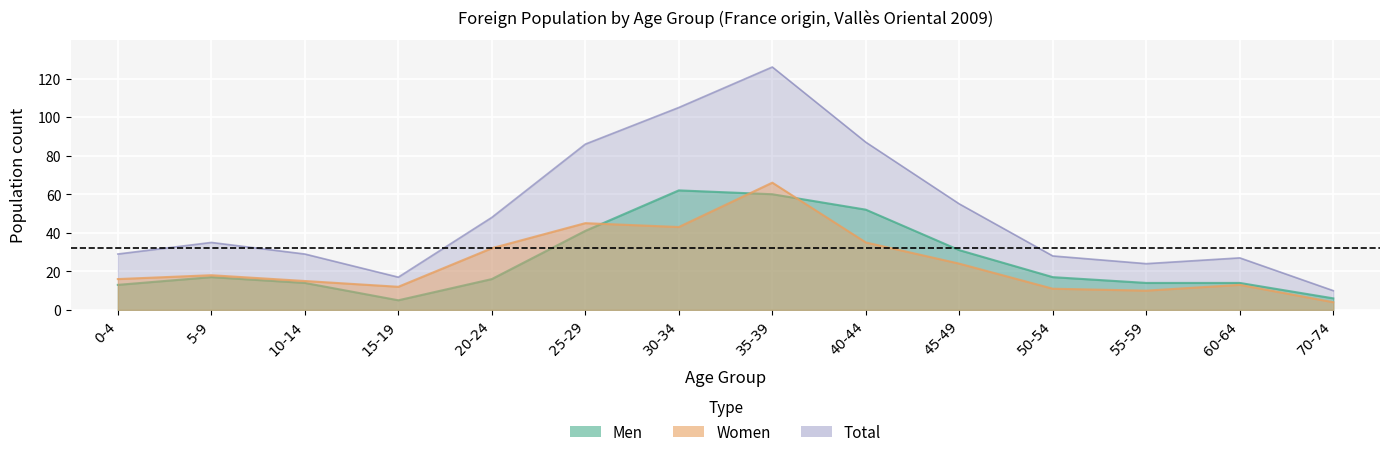

At which label does Women reach its minimum?

70-74